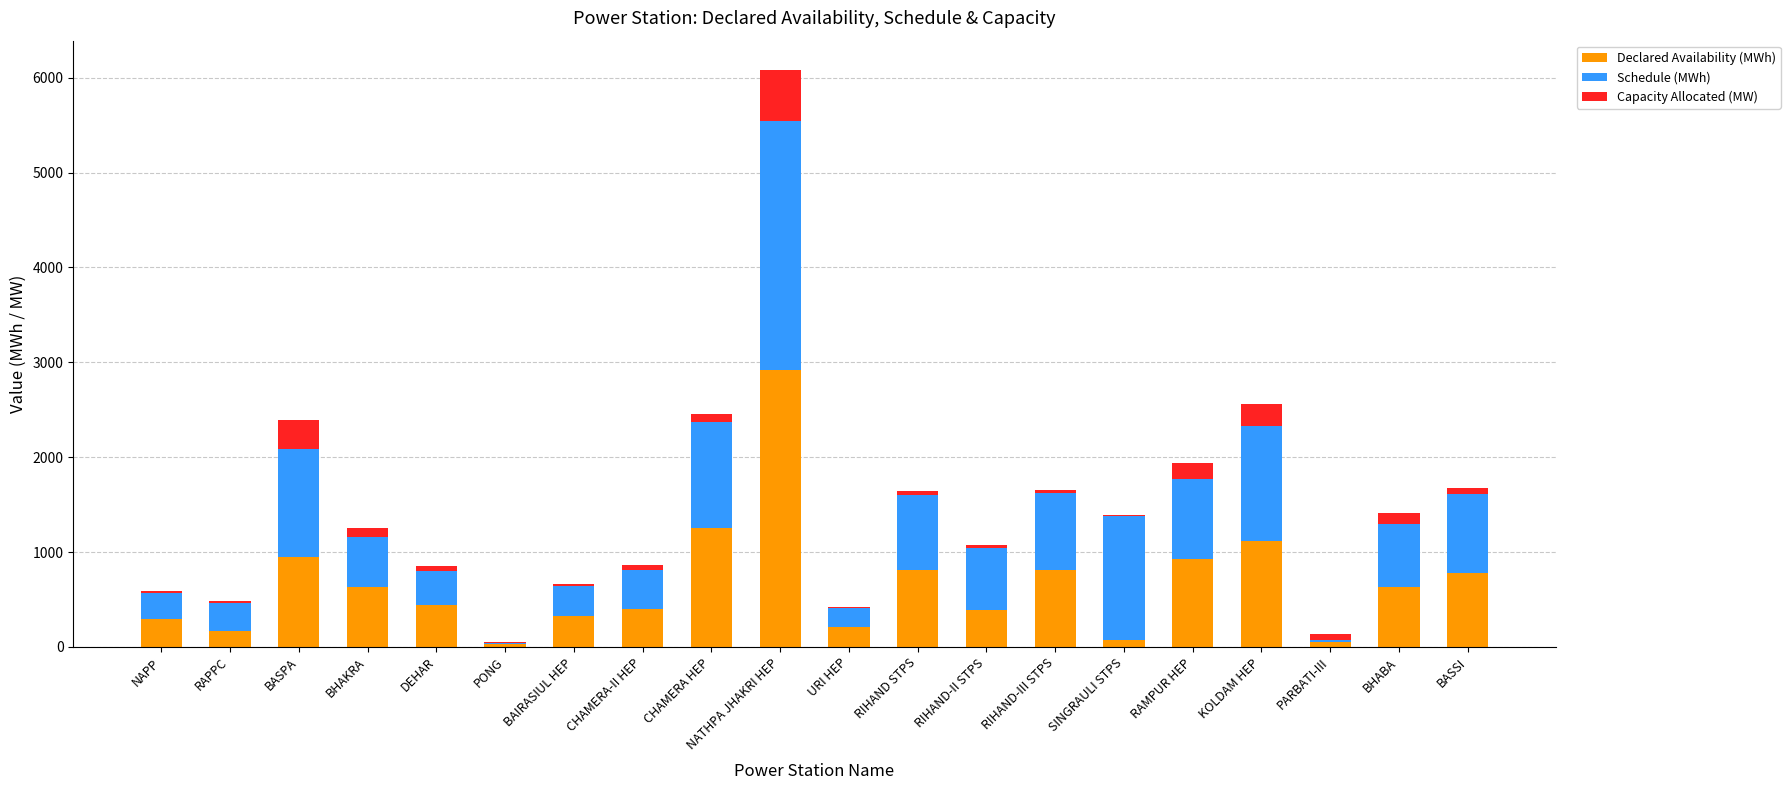

At which category is the sum across all series the highest?

NATHPA JHAKRI HEP